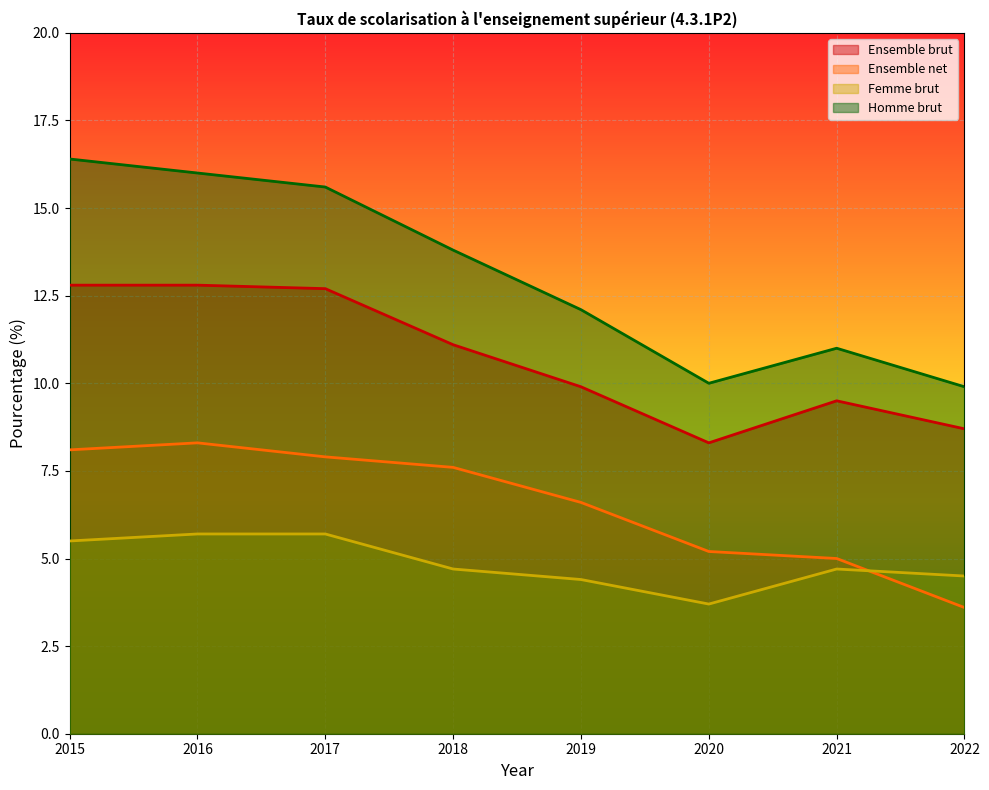

Where does the Femme brut series first go above 4?

2015